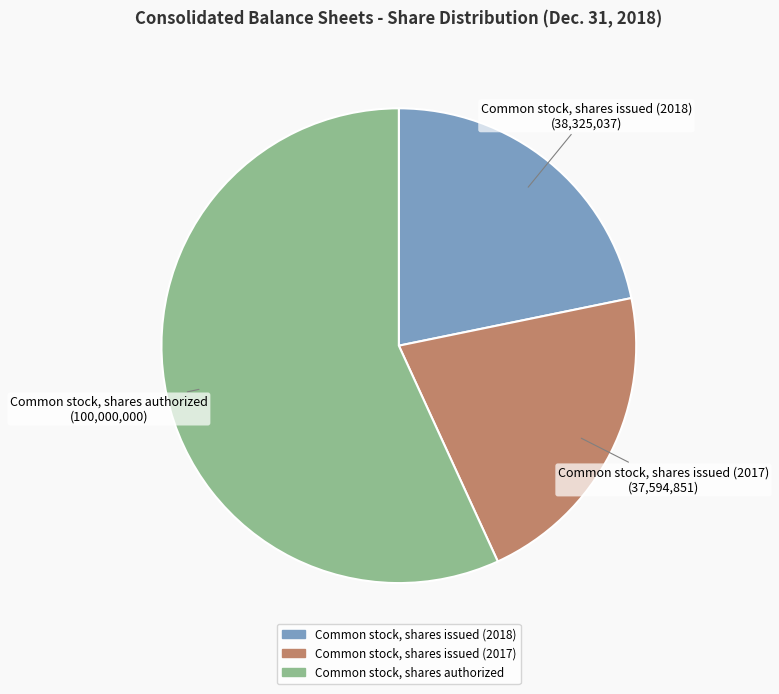

Does any single category account for the majority?

Yes